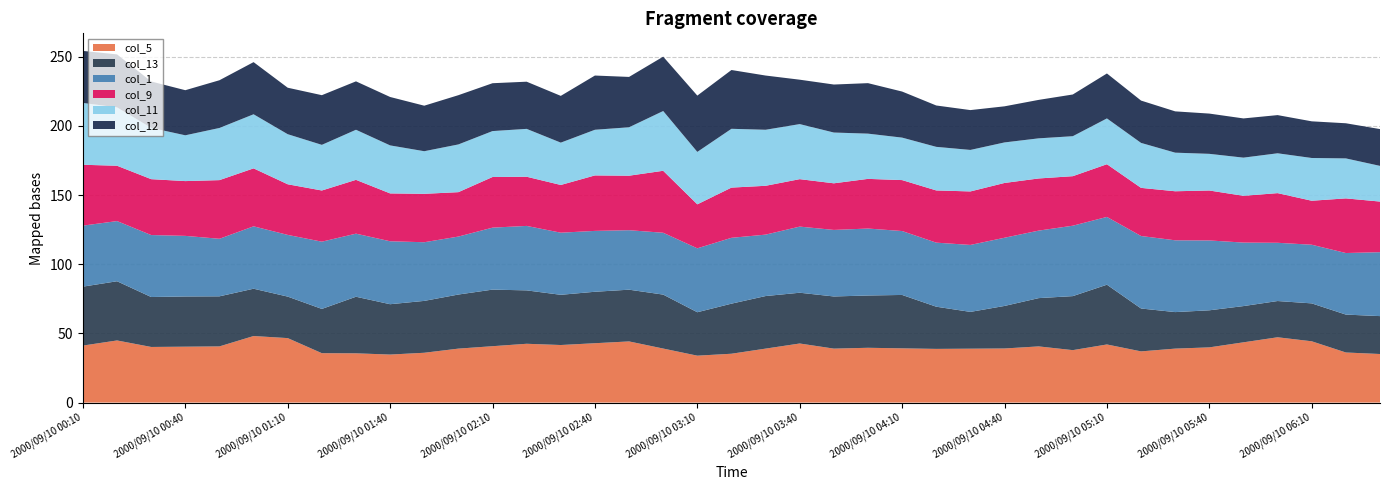

What is the minimum value for col_5?

33.9